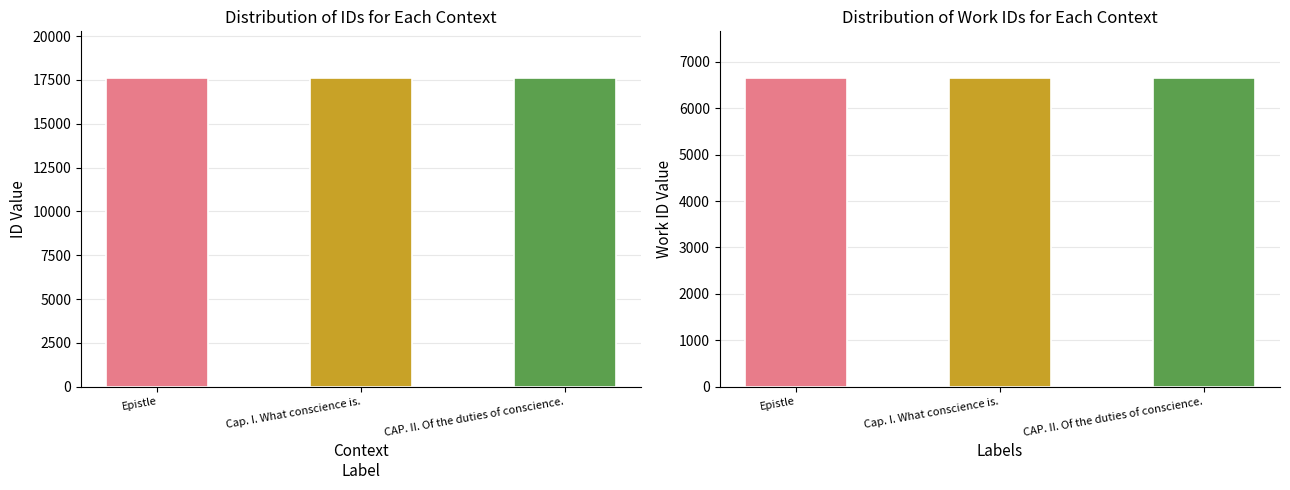

What is the sum of the id values at Cap. I. What conscience is. and Epistle?

35253